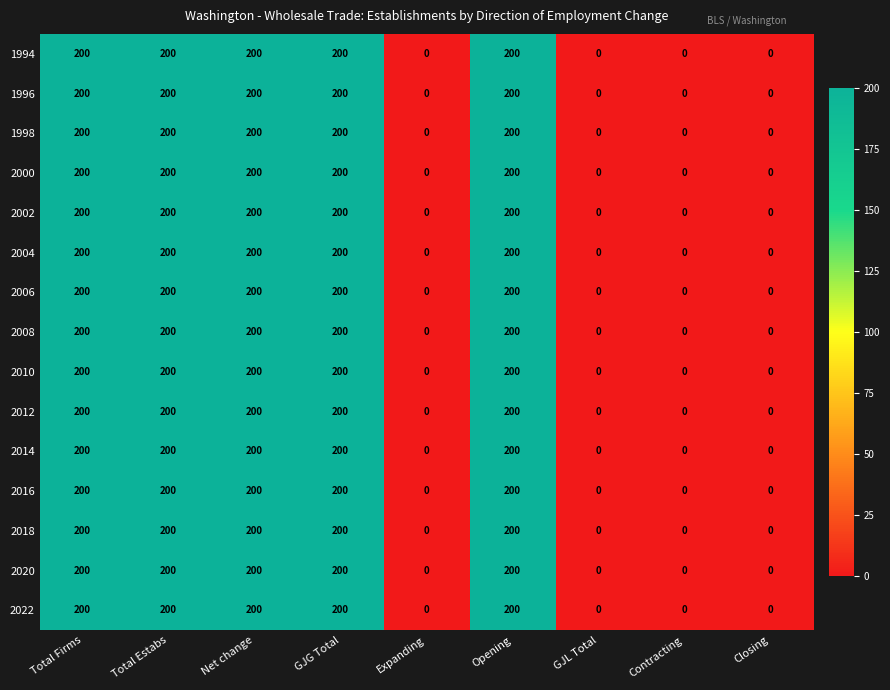

Count the number of data series in this chart.

15